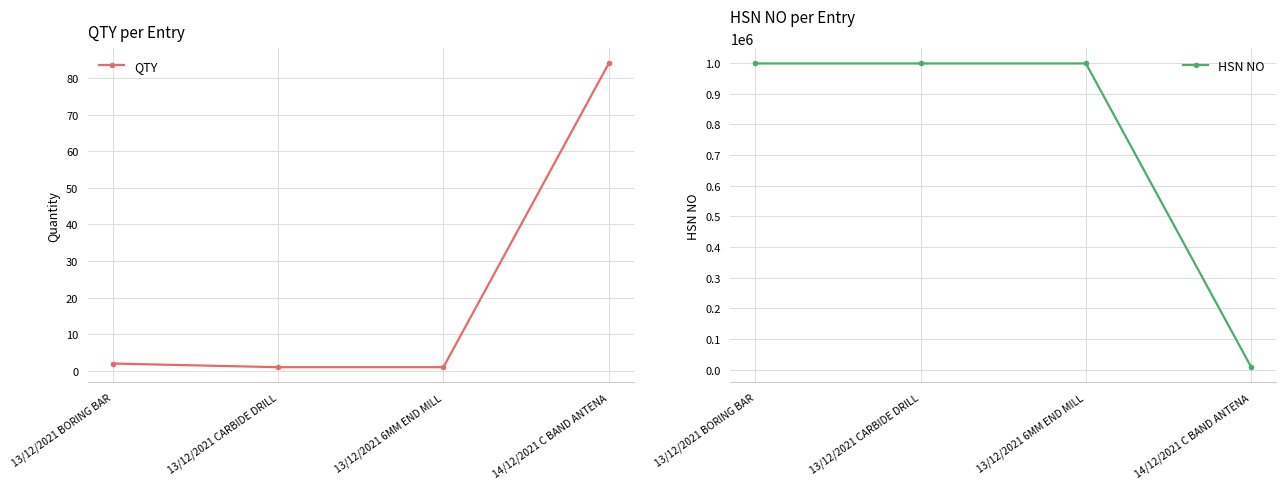

Is it true that QTY equals 1 at 13/12/2021 6MM END MILL?

True